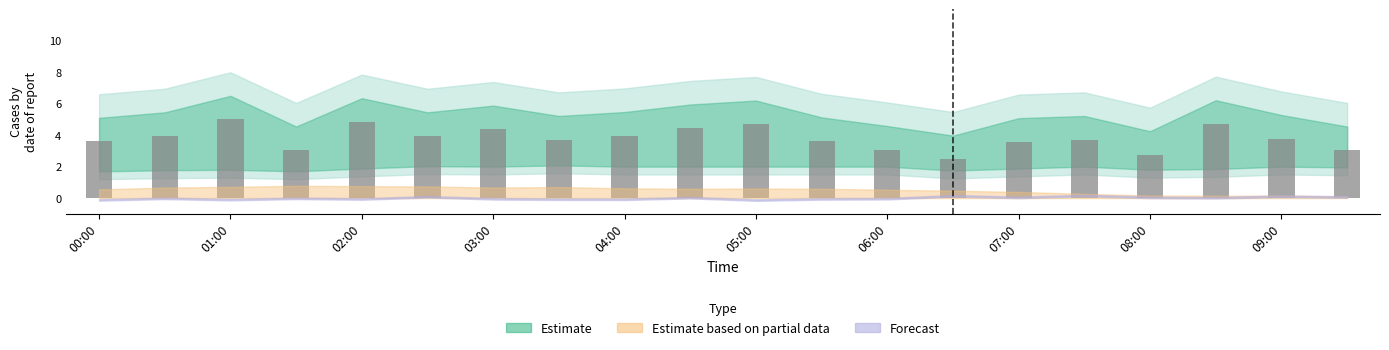

What is the value of the 17th bar from the left?

2.8